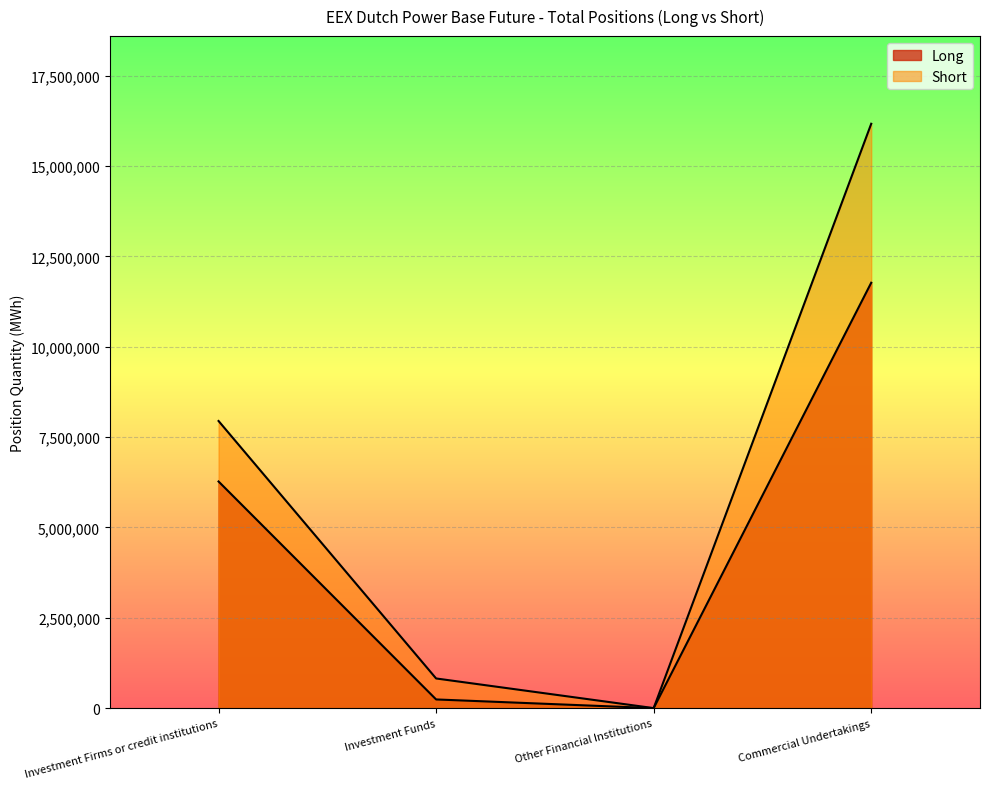

What is the difference between the second highest and second lowest values in the Long series?

6032589